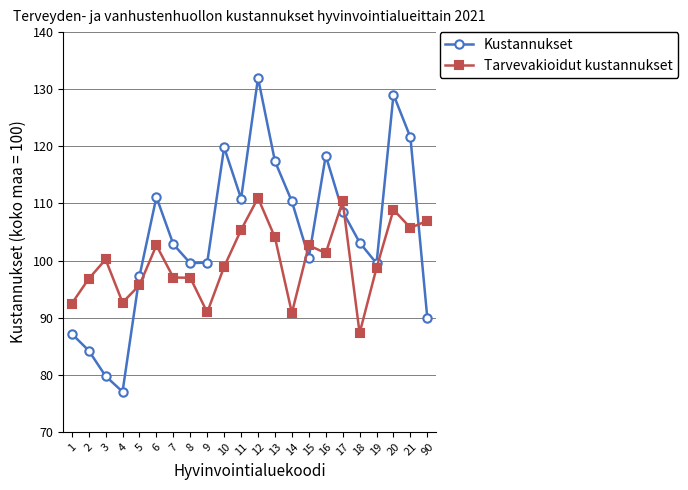

What is the difference between the highest and lowest values at 17?

1.8